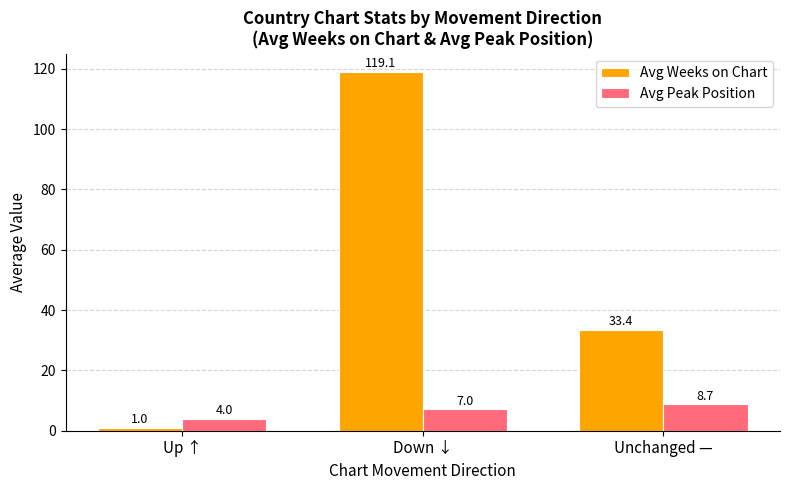

List the labels in order of Avg Peak Position value, smallest first.

Up ↑, Down ↓, Unchanged —